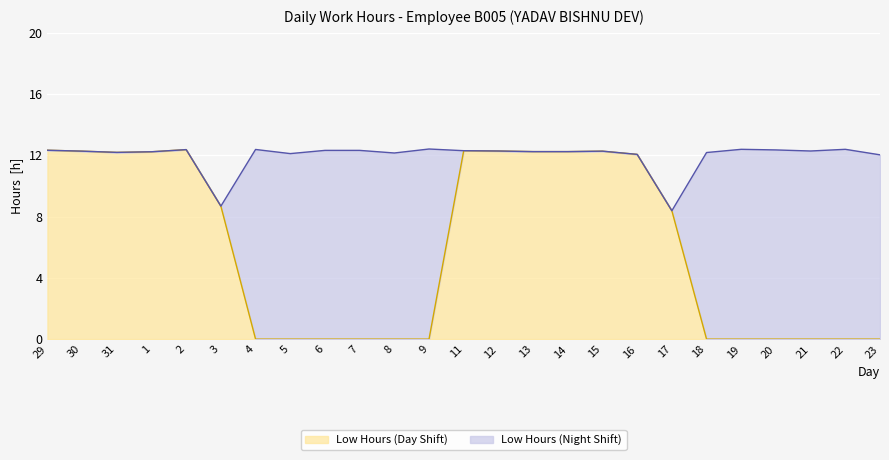

Reading left to right, extract all data points from this chart.

12.3	12.3	12.2	12.2	12.4	8.7	0.0	0.0	0.0	0.0	0.0	0.0	12.3	12.3	12.2	12.2	12.3	12.1	8.4	0.0	0.0	0.0	0.0	0.0	0.0